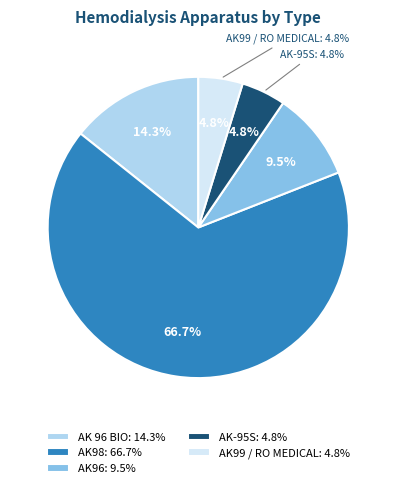

What percentage is the AK98 slice, to the nearest percent?

67%